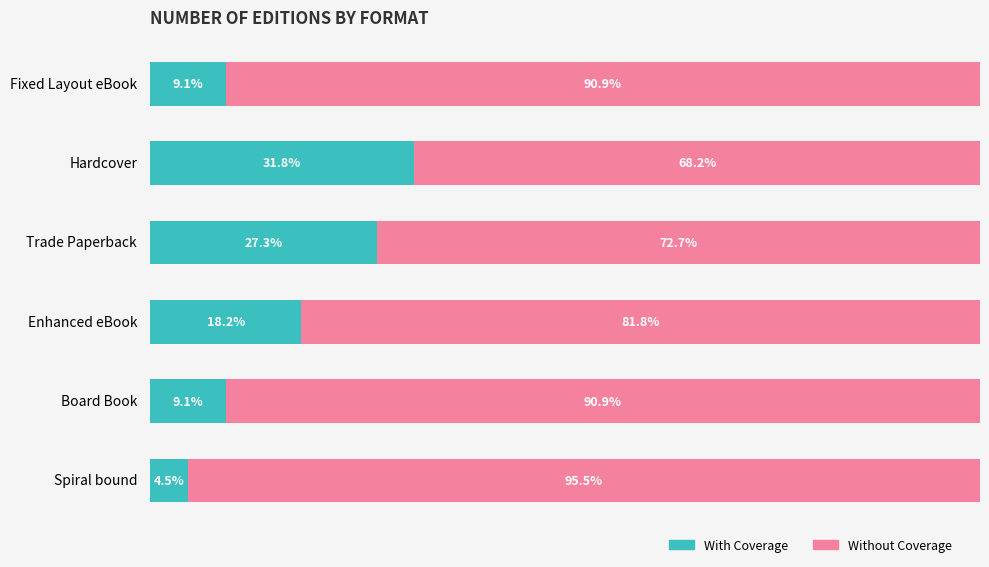

At which label does With Coverage reach its peak?

Hardcover